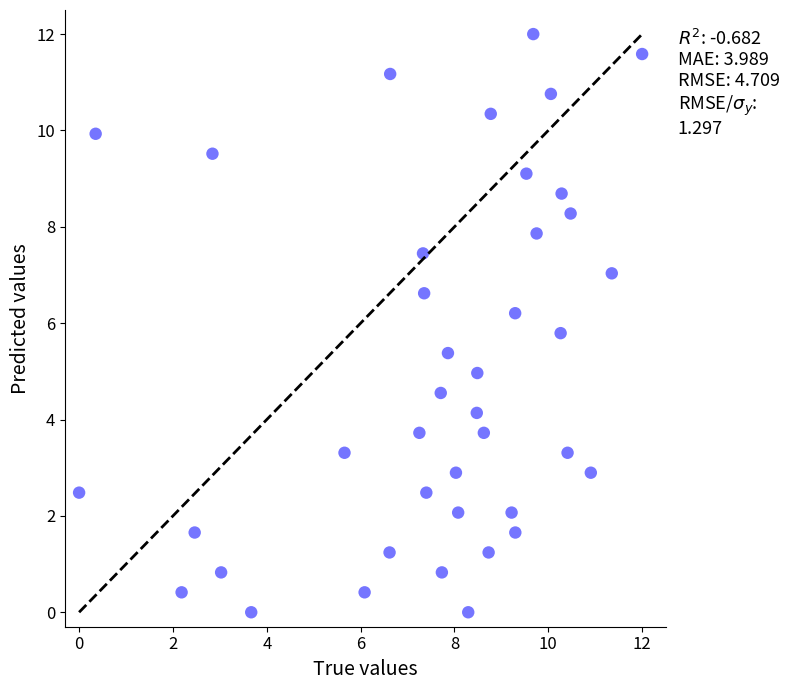

What is the range of X values (max minus min)?

12.0